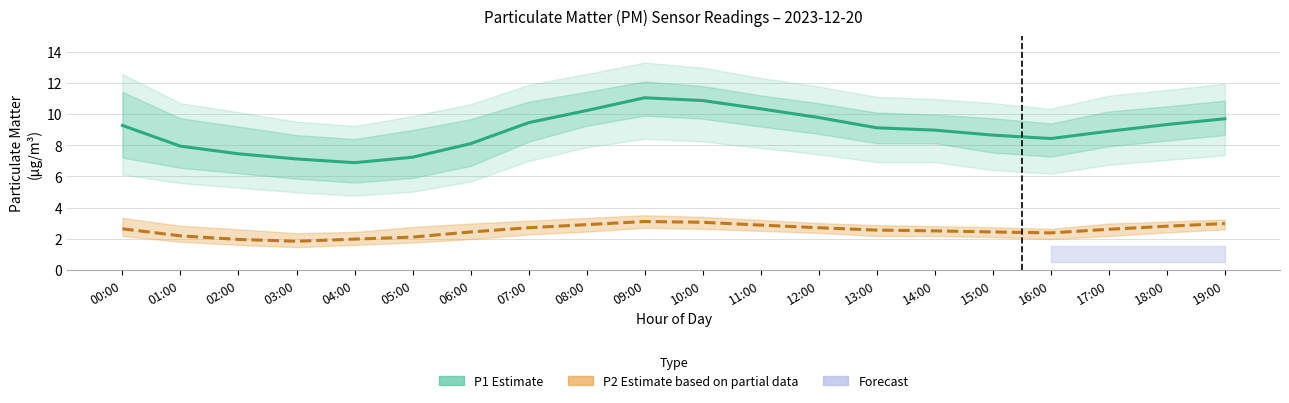

Reading right to left, extract all data points from this chart.

P1 Estimate: 19:00=9.7	18:00=9.3	17:00=8.9	16:00=8.4	15:00=8.7	14:00=9.0	13:00=9.1	12:00=9.8	11:00=10.3	10:00=10.9	09:00=11.1	08:00=10.2	07:00=9.4	06:00=8.1	05:00=7.2	04:00=6.9	03:00=7.1	02:00=7.5	01:00=7.9	00:00=9.3
P2 Estimate based on partial data: 19:00=3.0	18:00=2.8	17:00=2.6	16:00=2.4	15:00=2.4	14:00=2.5	13:00=2.5	12:00=2.7	11:00=2.9	10:00=3.0	09:00=3.1	08:00=2.9	07:00=2.7	06:00=2.4	05:00=2.1	04:00=2.0	03:00=1.8	02:00=1.9	01:00=2.2	00:00=2.6